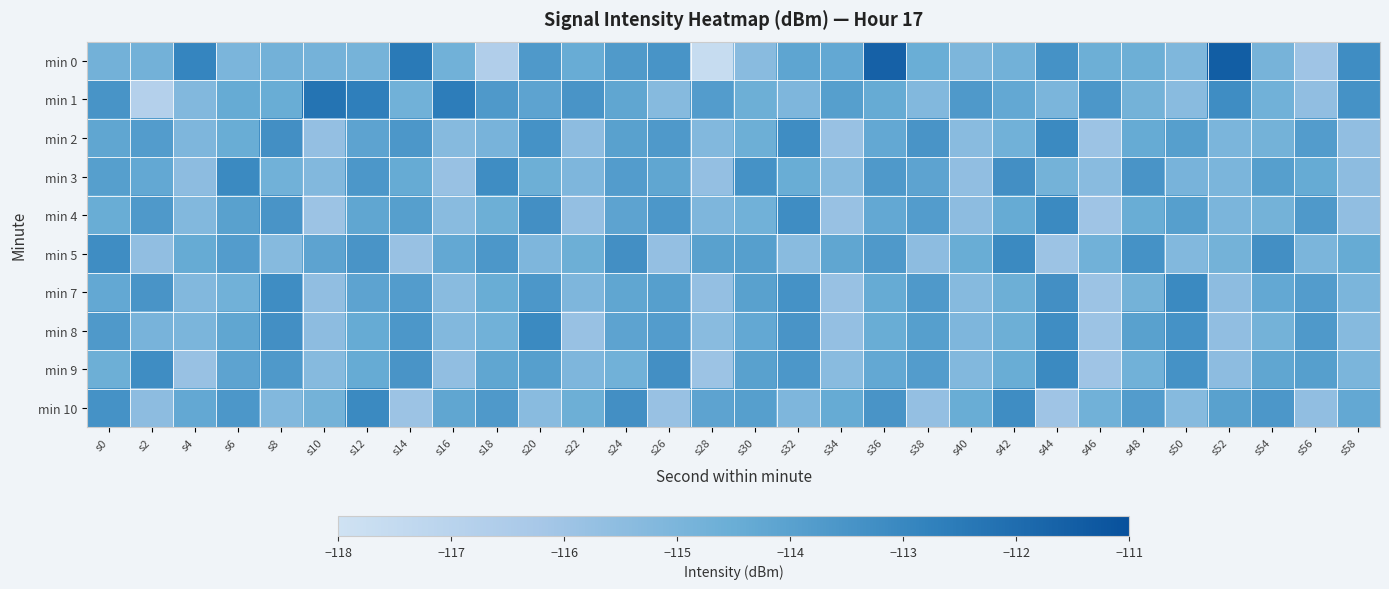

Which series changed the most between s2 and s32?

min 1